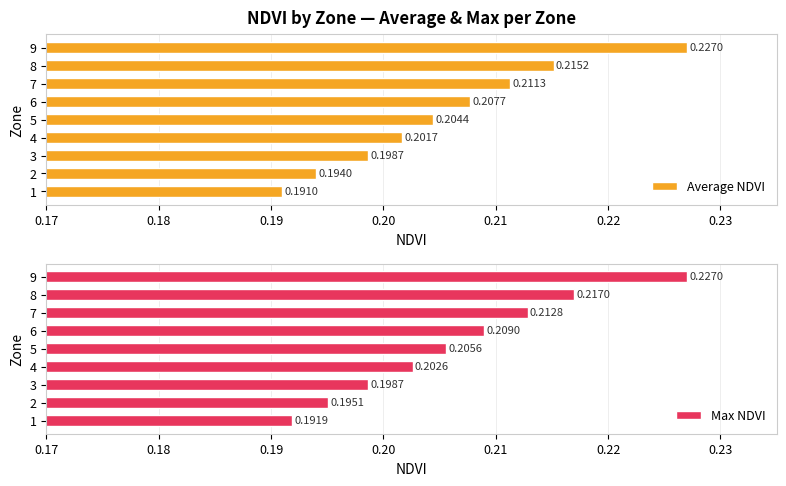

What is the sum of all Average NDVI values?

1.9